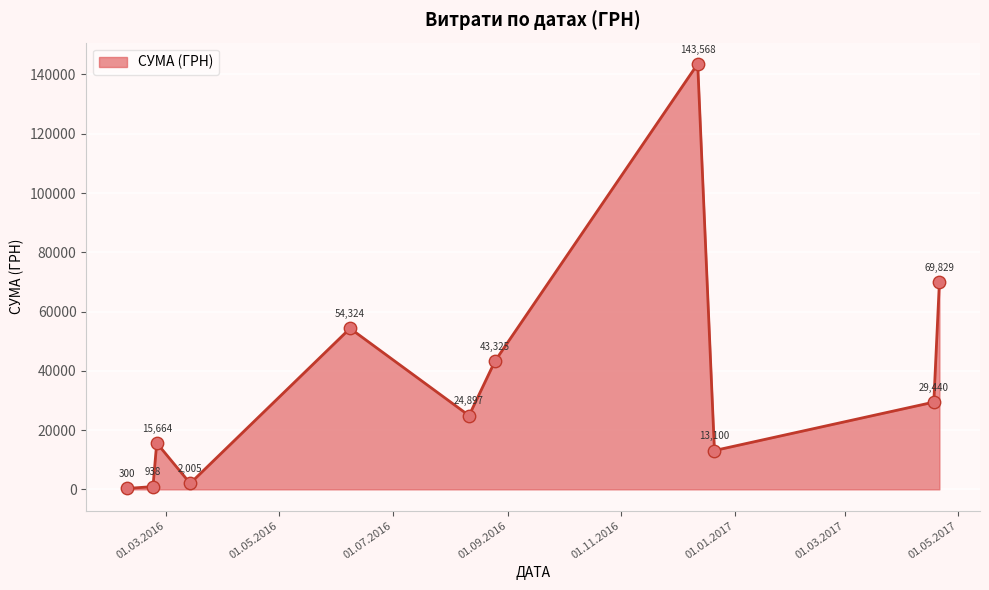

What is the smallest value displayed?

300.0